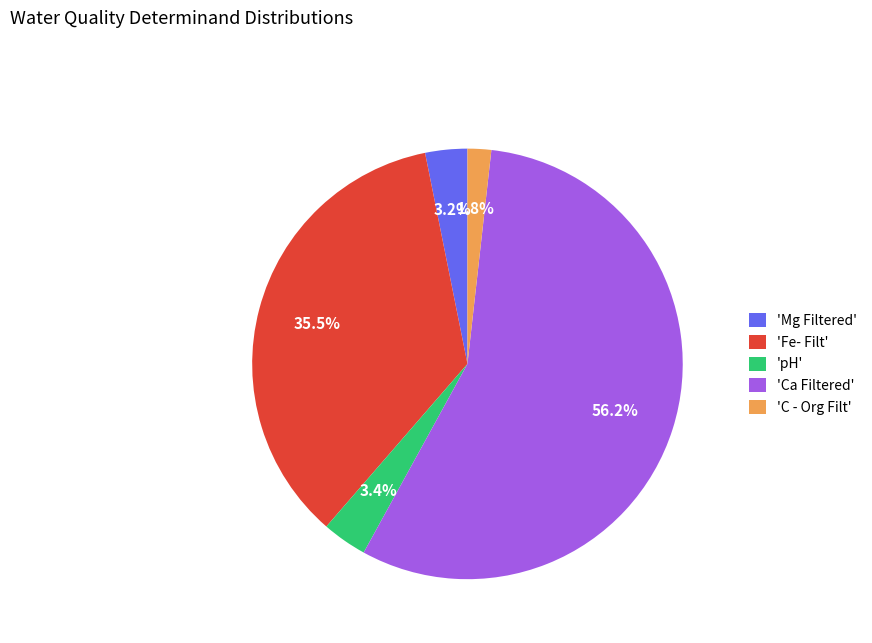

Which category has the biggest portion of the pie?

'Ca Filtered'